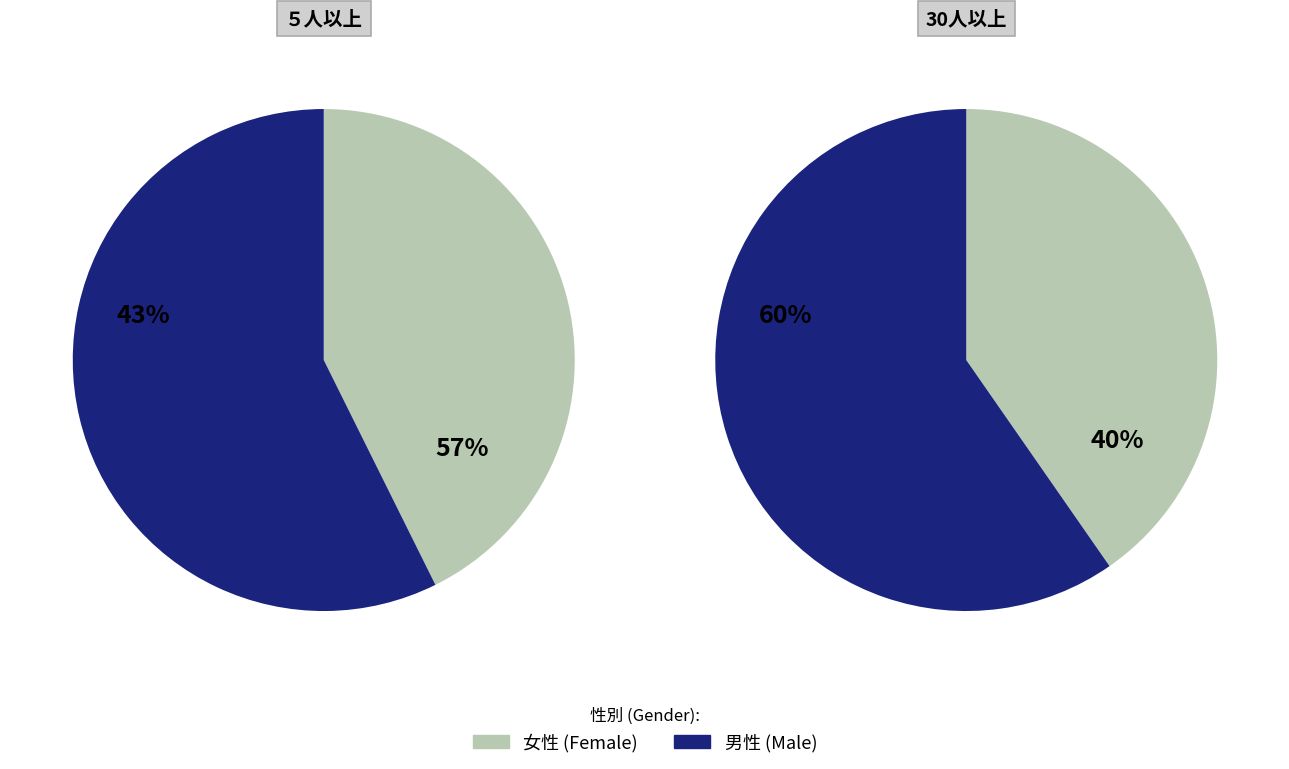

To the nearest percent, what percentage of the pie is ５人以上?

59%